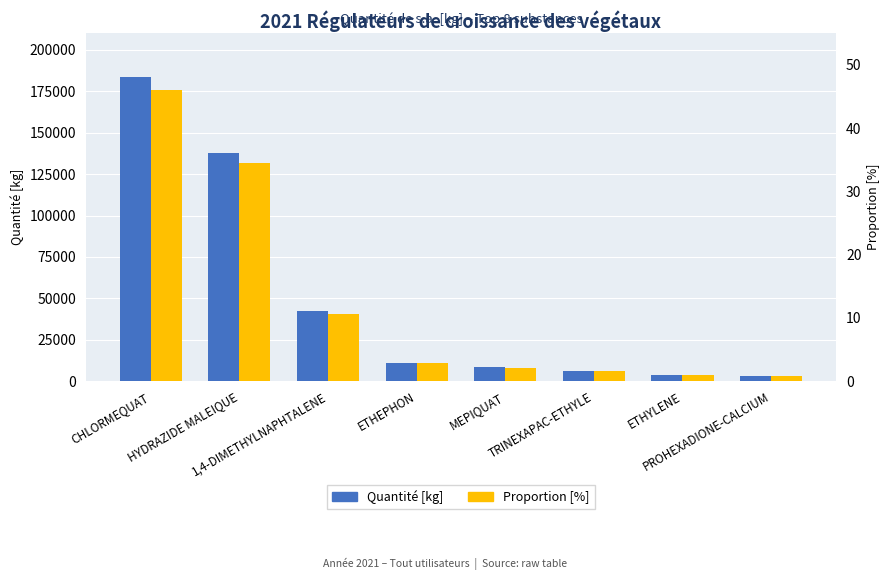

What is the label of the 1st bar from the left?

CHLORMEQUAT